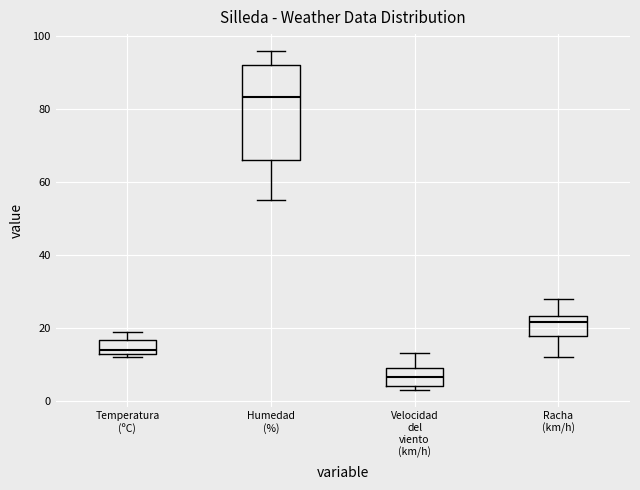

Where is the upper edge of the box for Racha (km/h) on the y-axis? The values are not printed on the chart, so give them approximately, as read against the axis.

24